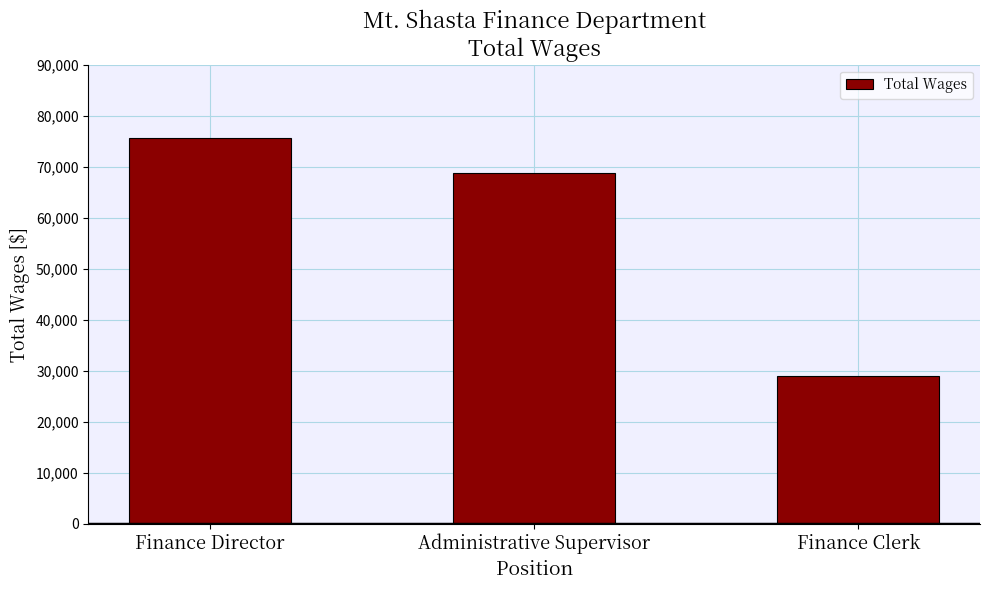

What is the difference between the second highest and minimum values?

39773